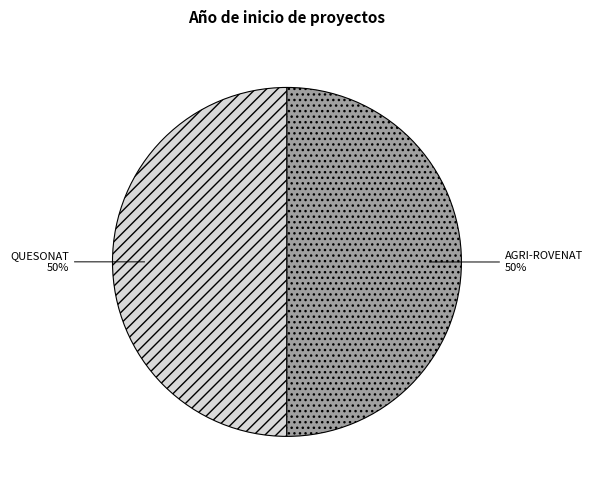

To the nearest percent, what is the average slice percentage?

50%